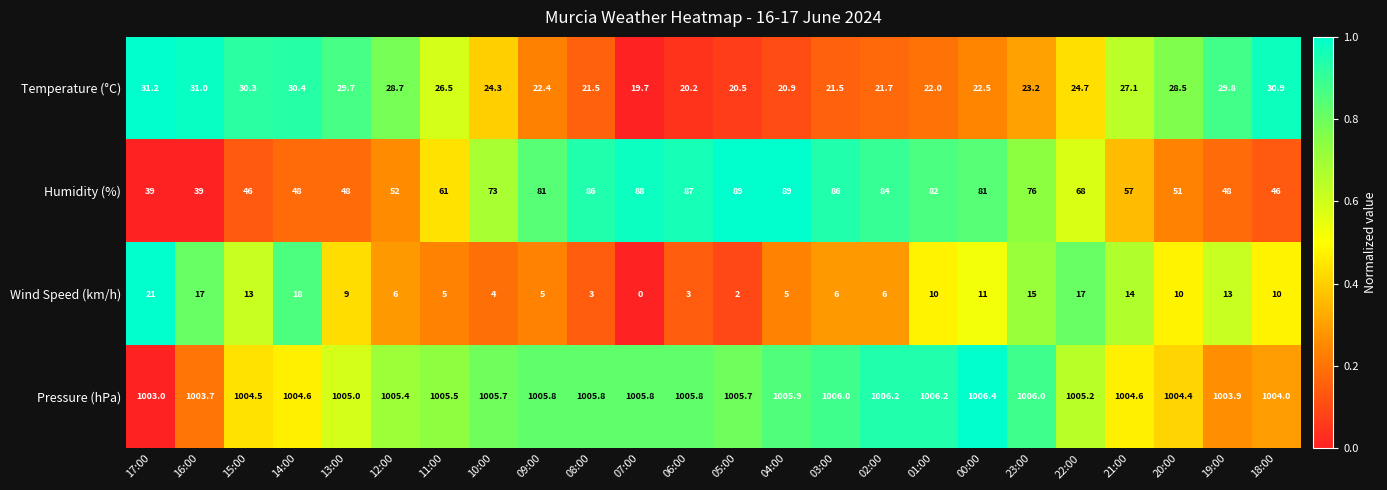

Which series has the widest spread of values?

Humidity (%)